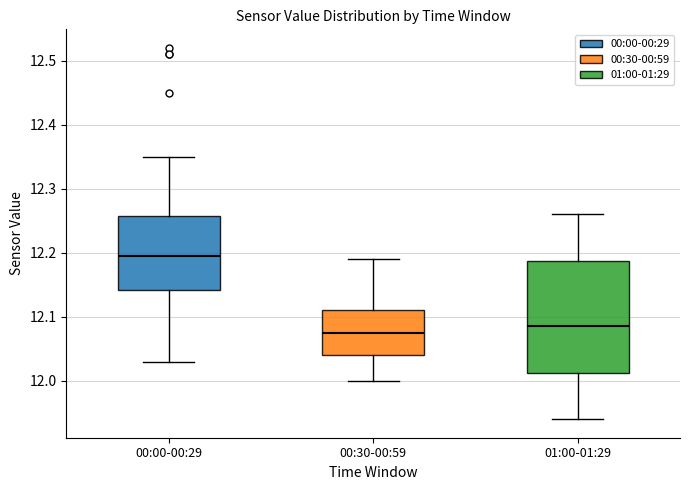

Reading left to right, transcribe this box plot: for each box, give where its median line is, the range the box spans, and where its two whiskers end, as read against the y-axis. The values are not printed on the chart, so give them approximately, as read against the axis.

00:00-00:29: median 12.20, box 12.14 to 12.26, whiskers 12.03 to 12.35
00:30-00:59: median 12.08, box 12.04 to 12.11, whiskers 12.00 to 12.19
01:00-01:29: median 12.09, box 12.01 to 12.19, whiskers 11.94 to 12.26